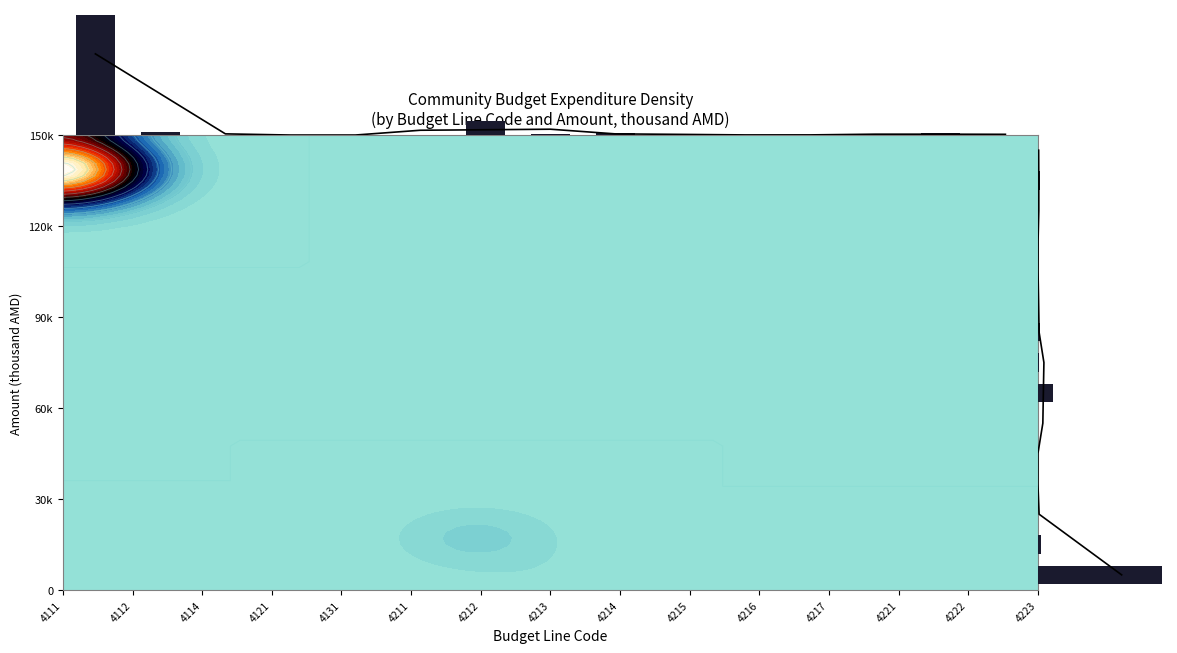

How many values in the admin amount series are below 400?

7